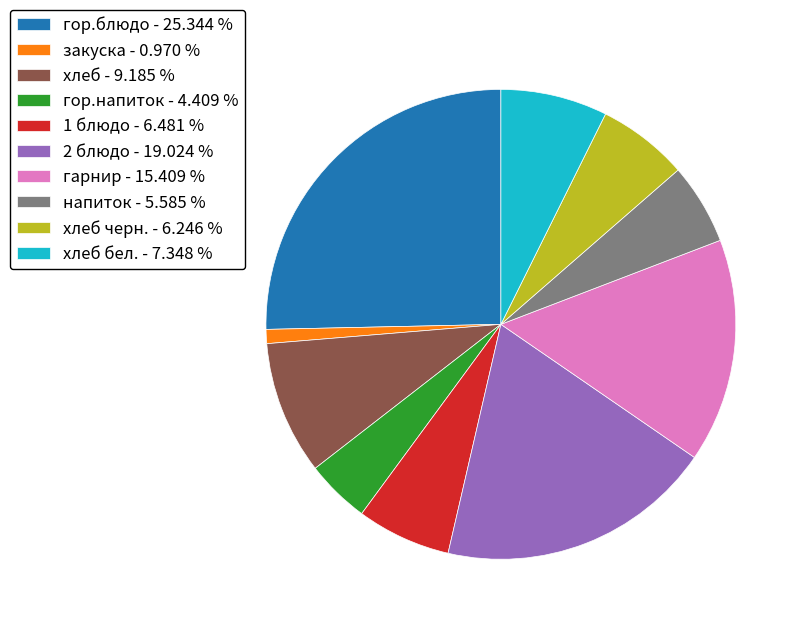

Does any single category account for the majority?

No